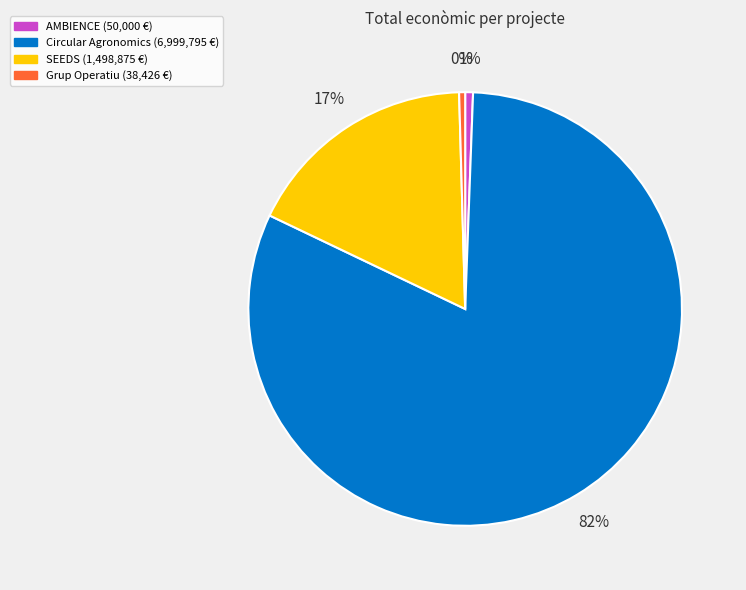

Which category has the biggest portion of the pie?

Circular Agronomics (6,999,795 €)